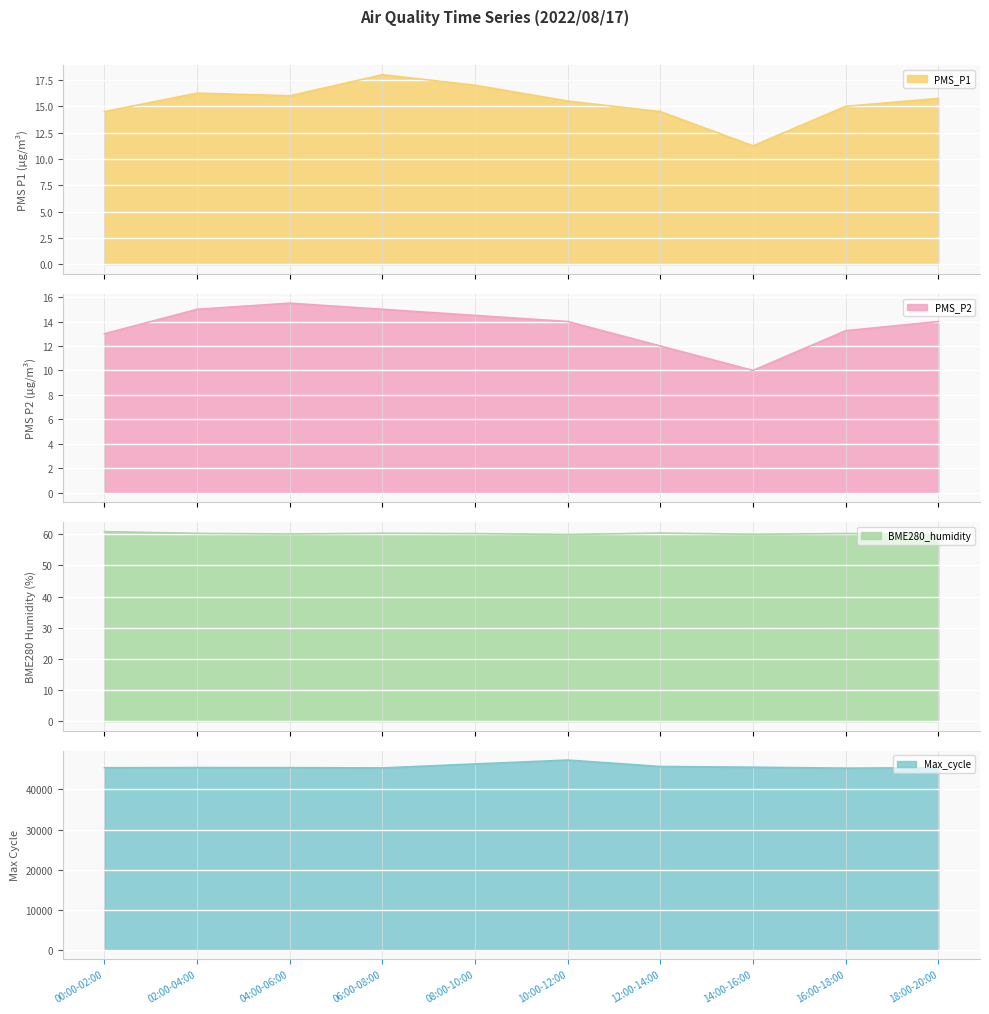

What is the value of the Max_cycle point at the 8th from the left?

45548.0